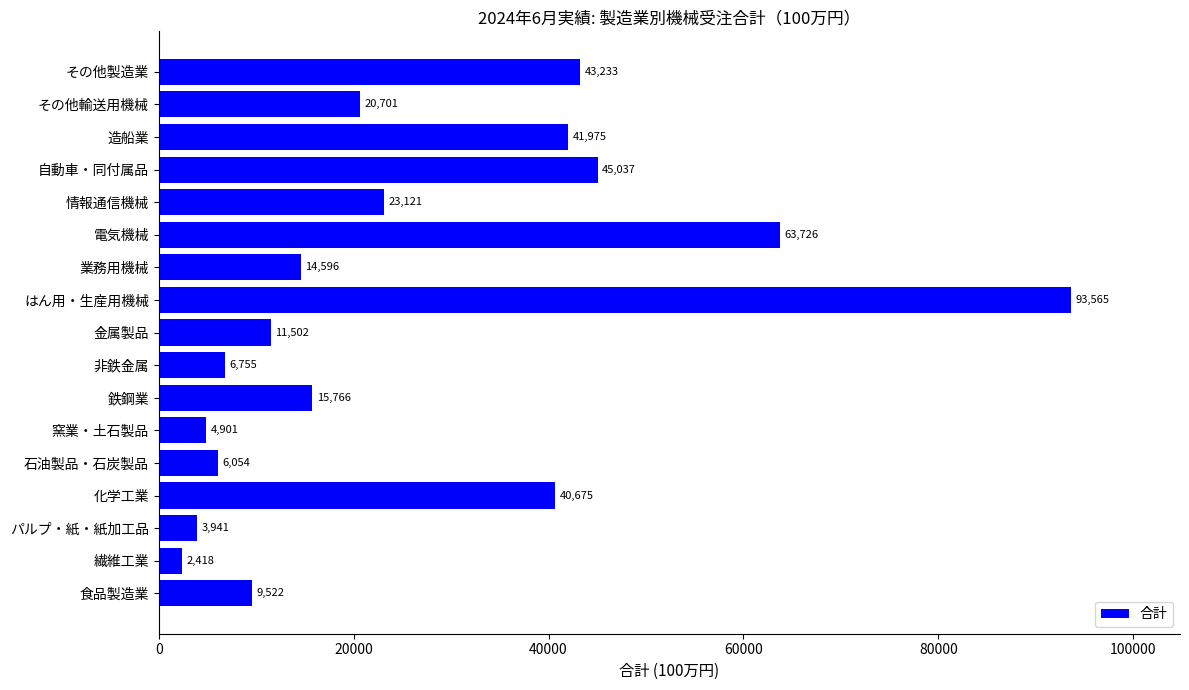

Which has a higher value, その他輸送用機械 or 情報通信機械?

情報通信機械